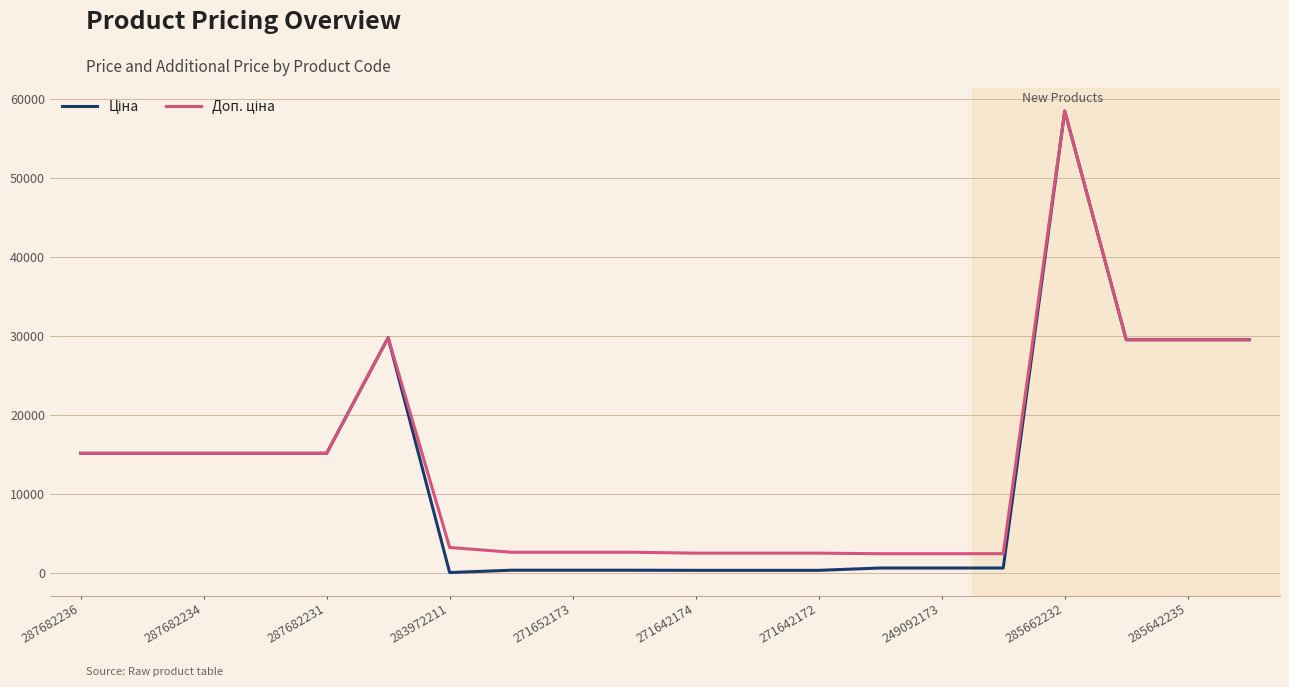

What is the greatest value displayed?

58426.5